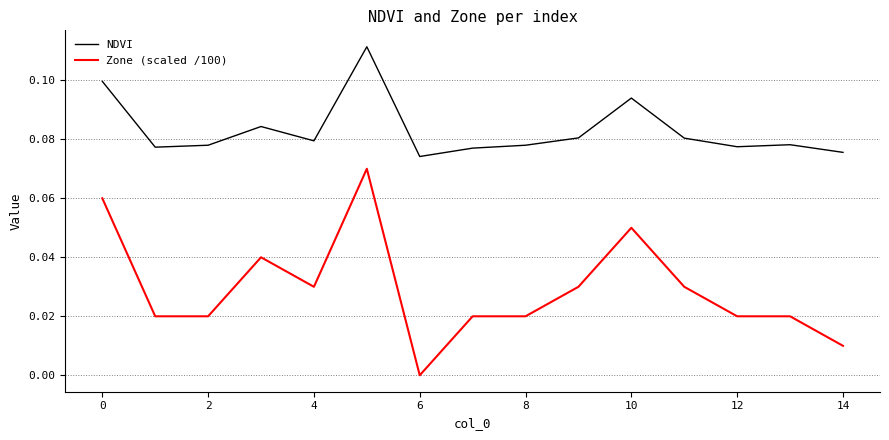

True or false: Zone (scaled /100) and NDVI cross at least once.

False